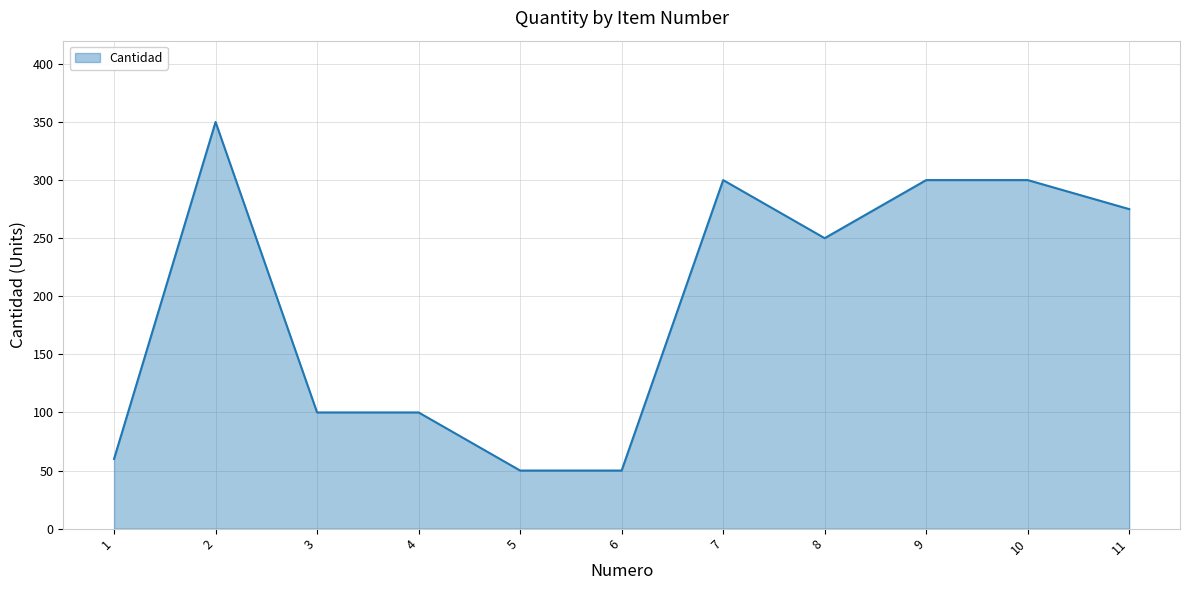

What is the maximum value shown in the chart?

350